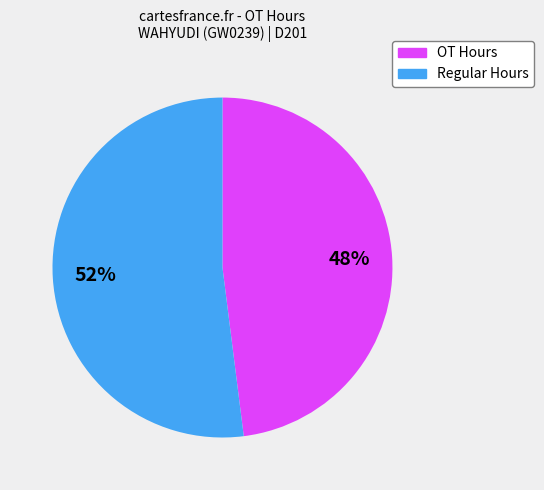

What percentage is the OT Hours slice, to the nearest percent?

48%